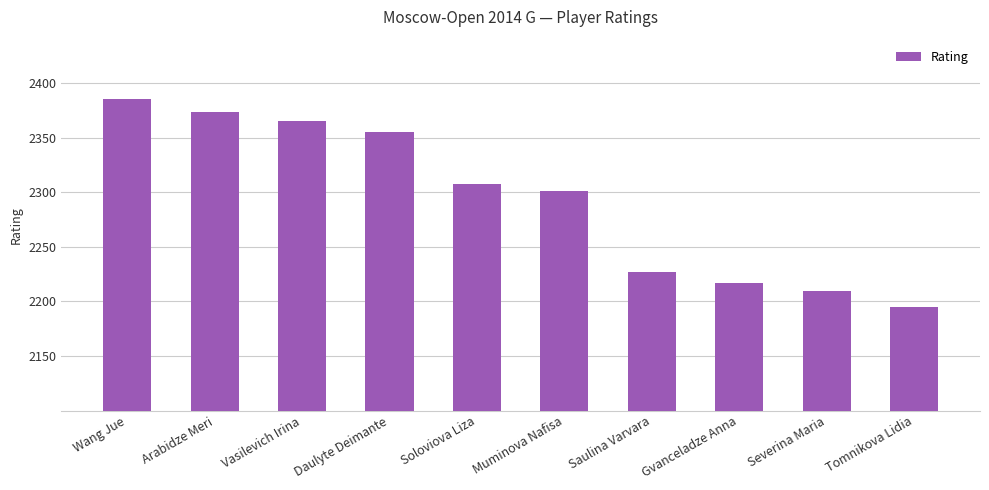

What position from the right is Soloviova Liza?

6